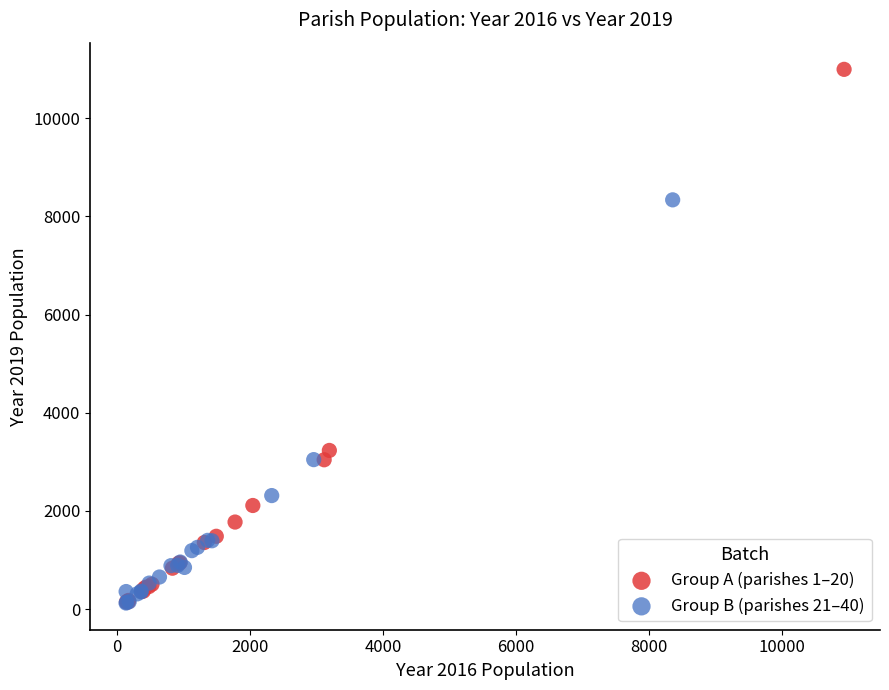

Which series reaches the maximum Y coordinate?

Group A (parishes 1–20)